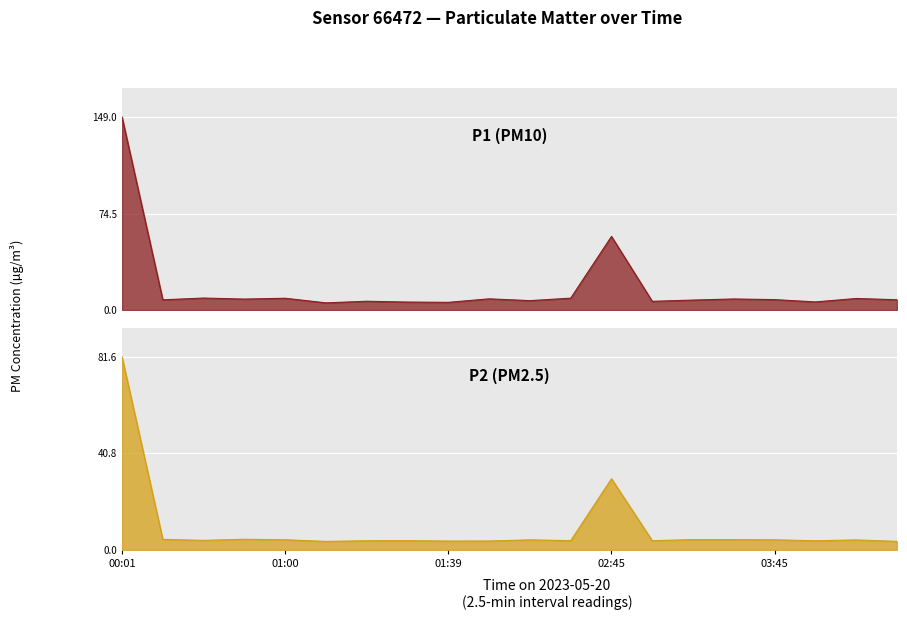

What is the total value across all series at 00:01?

230.6